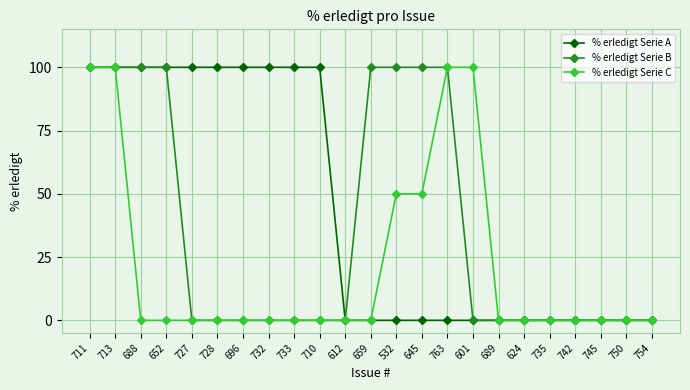

What is the average value of the % erledigt Serie A series?

43